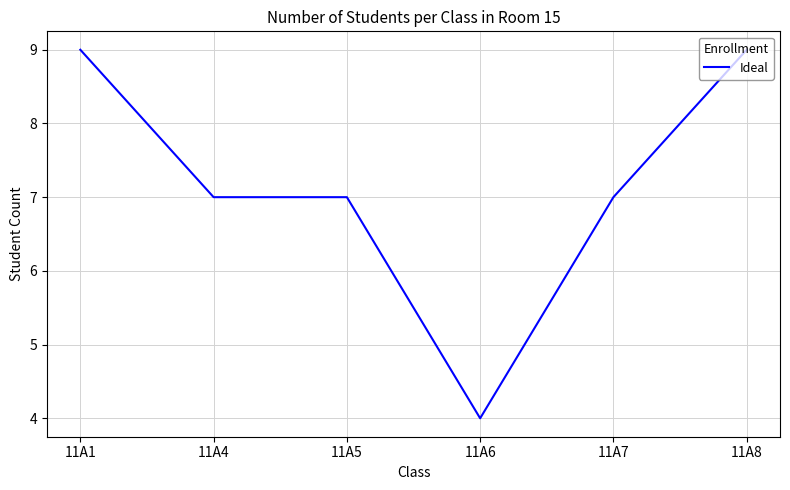

What is the ratio of the value at 11A6 to the value at 11A5?

0.6